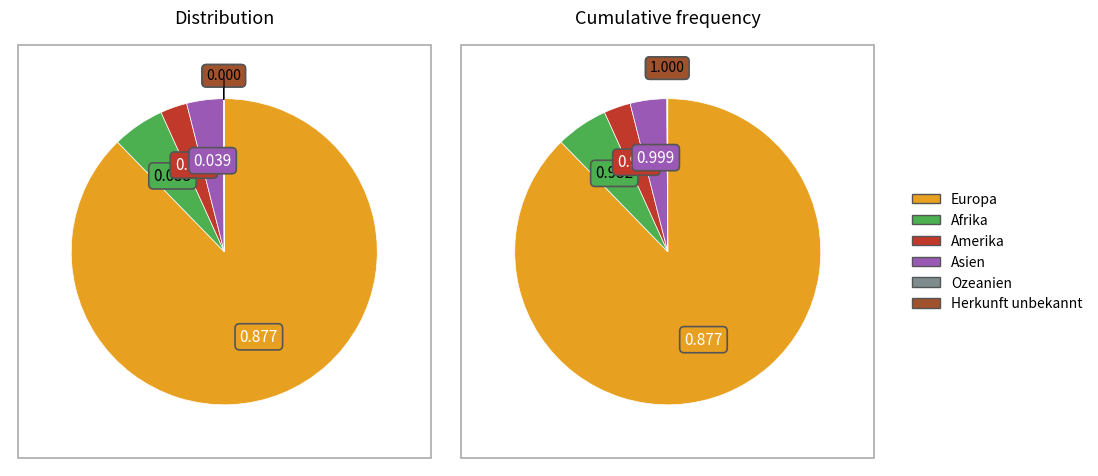

True or false: Afrika accounts for 1% of the total.

False